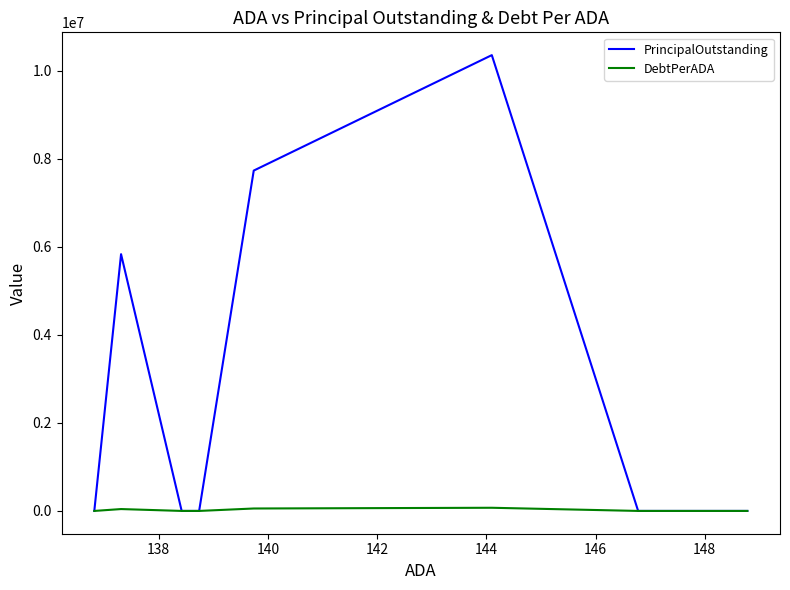

Is the value of DebtPerADA at 140 greater than the value of PrincipalOutstanding at 140?

No